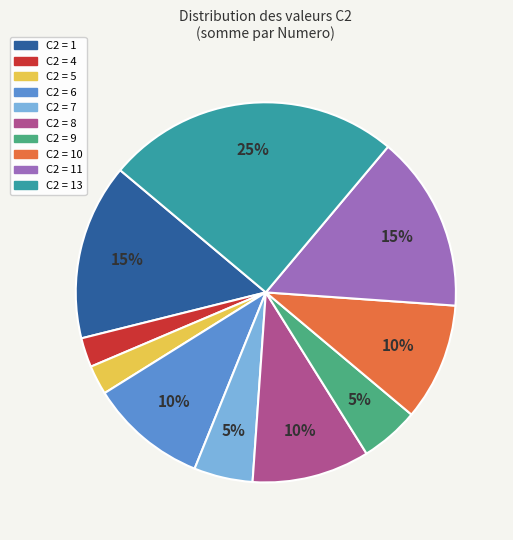

Does any single category account for the majority?

No